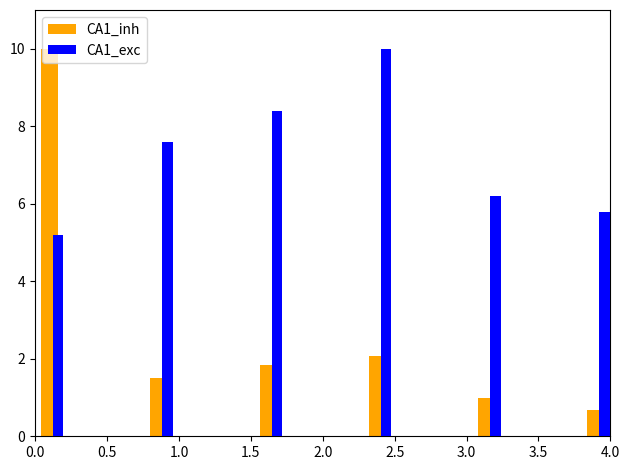

How many series are shown in this chart?

2